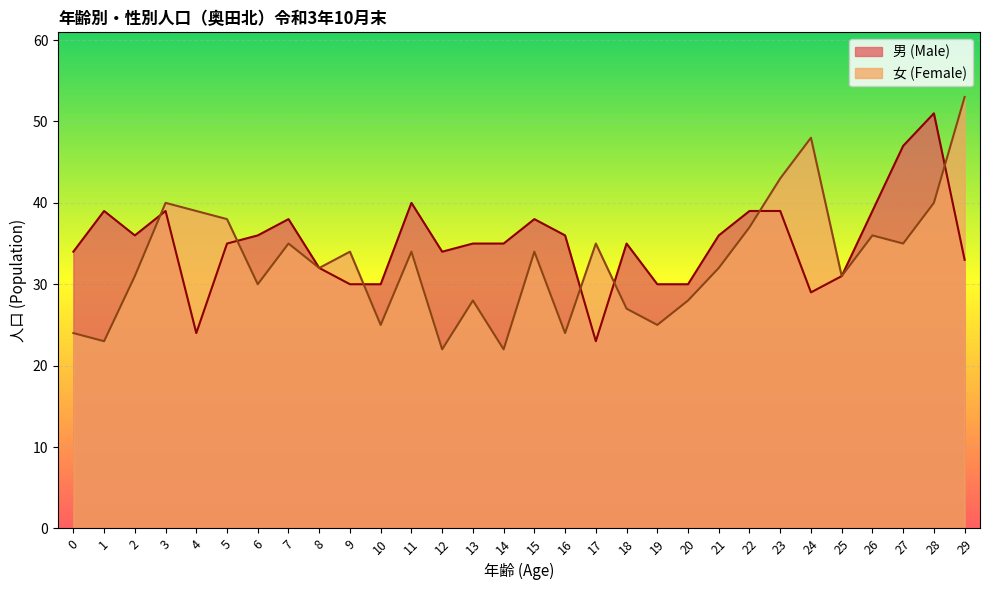

What is the sum of the 女 (Female) values at 10 and 6?

55